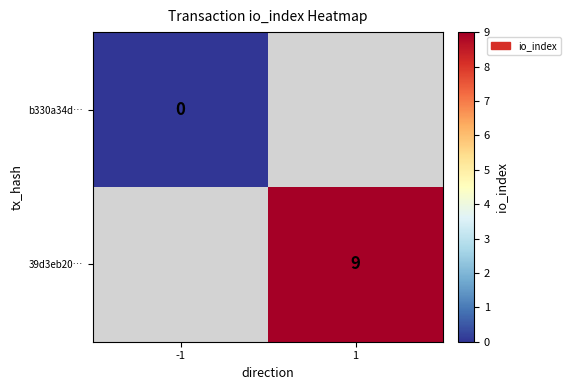

The value of 39d3eb20… at 1 is 2. True or false?

False